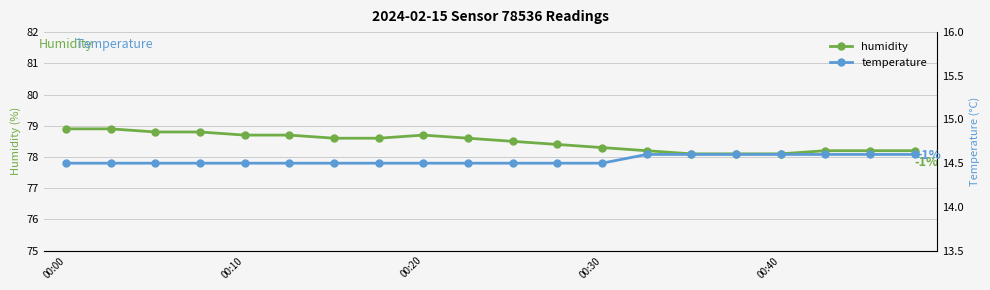

Which series has the largest total across all categories?

humidity